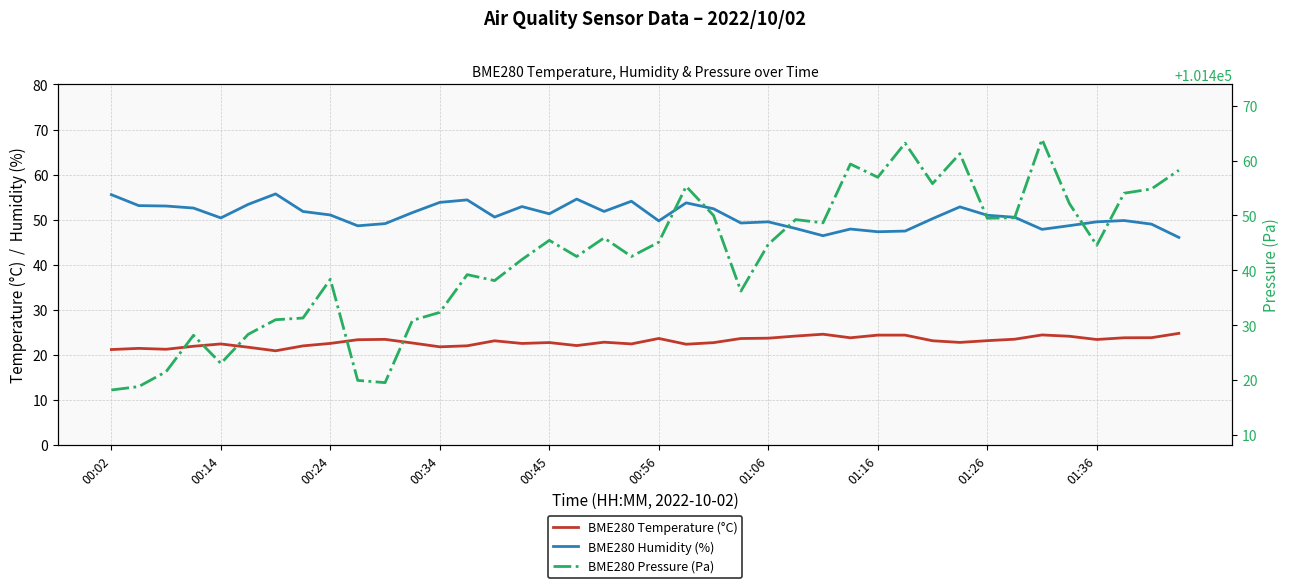

Reading right to left, extract all data points from this chart.

BME280 Temperature (°C): 24.8	23.8	23.8	23.4	24.1	24.4	23.4	23.1	22.7	23.1	24.4	24.4	23.8	24.6	24.1	23.7	23.6	22.7	22.3	23.6	22.4	22.8	22.0	22.7	22.5	23.1	22.0	21.8	22.6	23.4	23.3	22.5	22.0	20.9	21.7	22.4	21.9	21.2	21.4	21.2
BME280 Humidity (%): 46.0	49.0	49.8	49.5	48.7	47.8	50.5	51.0	52.8	50.2	47.5	47.3	47.9	46.4	48.0	49.5	49.2	52.4	53.7	49.7	54.1	51.8	54.6	51.3	52.9	50.6	54.4	53.8	51.6	49.1	48.6	51.0	51.8	55.7	53.4	50.4	52.6	53.0	53.1	55.5
BME280 Pressure (Pa): 101458.2	101454.8	101454.1	101444.6	101452.2	101463.9	101449.6	101449.5	101461.3	101455.8	101463.2	101457.0	101459.4	101448.7	101449.2	101444.8	101436.2	101450.0	101455.3	101445.1	101442.5	101445.9	101442.5	101445.5	101442.0	101438.1	101439.2	101432.3	101430.9	101419.5	101419.9	101438.4	101431.3	101431.0	101428.3	101423.0	101428.2	101421.5	101418.8	101418.2